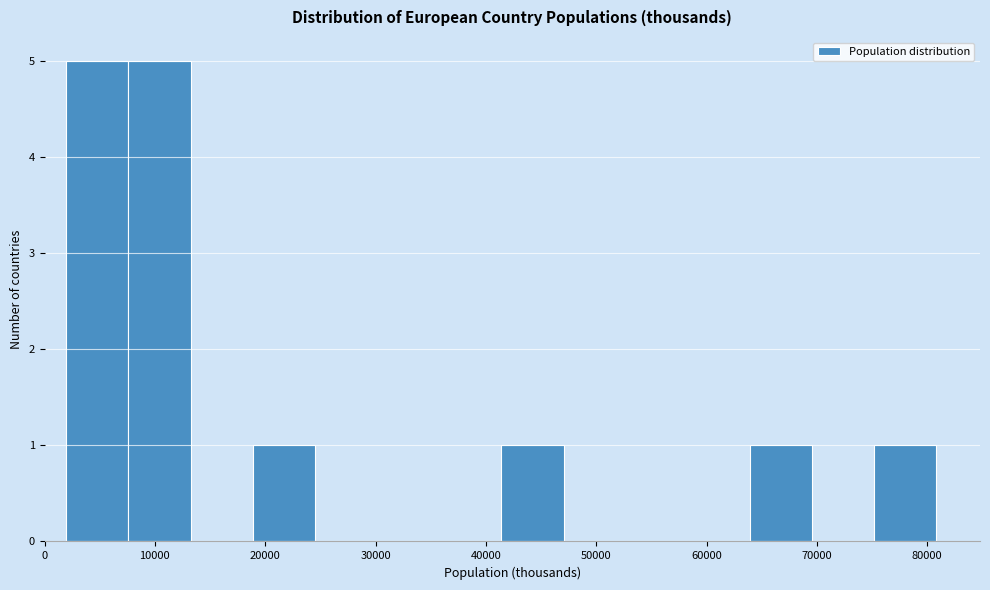

Reading left to right, list every bar in this chart as the range it spans on the x-axis followed by its height. Neither the bar edges nor the heights are printed on the chart, so give them approximately, as read against the axes.

2000 to 8000: 5
8000 to 13000: 5
13000 to 19000: 0
19000 to 25000: 1
25000 to 30000: 0
30000 to 36000: 0
36000 to 41000: 0
41000 to 47000: 1
47000 to 53000: 0
53000 to 58000: 0
58000 to 64000: 0
64000 to 70000: 1
70000 to 75000: 0
75000 to 81000: 1